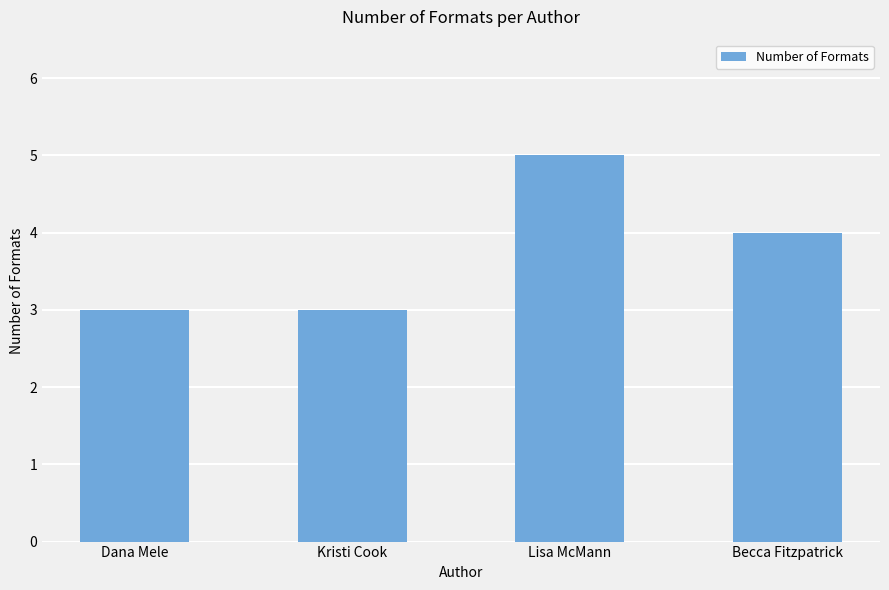

What is the smallest value displayed?

3